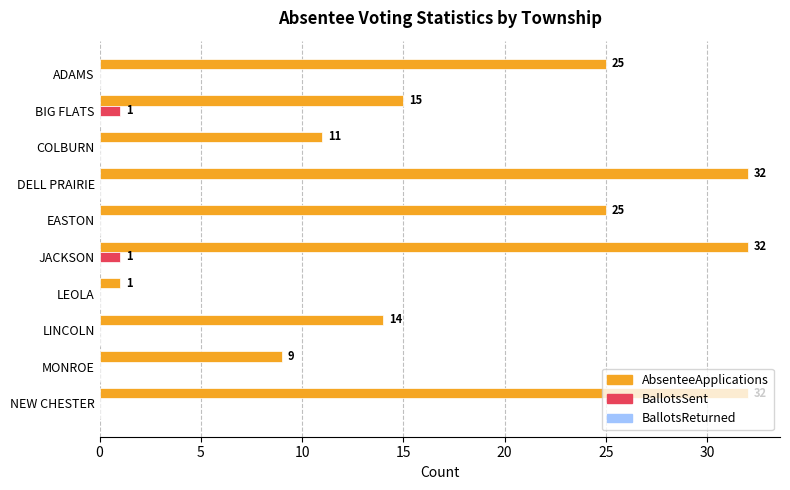

Where is AbsenteeApplications nearest to the value 16?

BIG FLATS